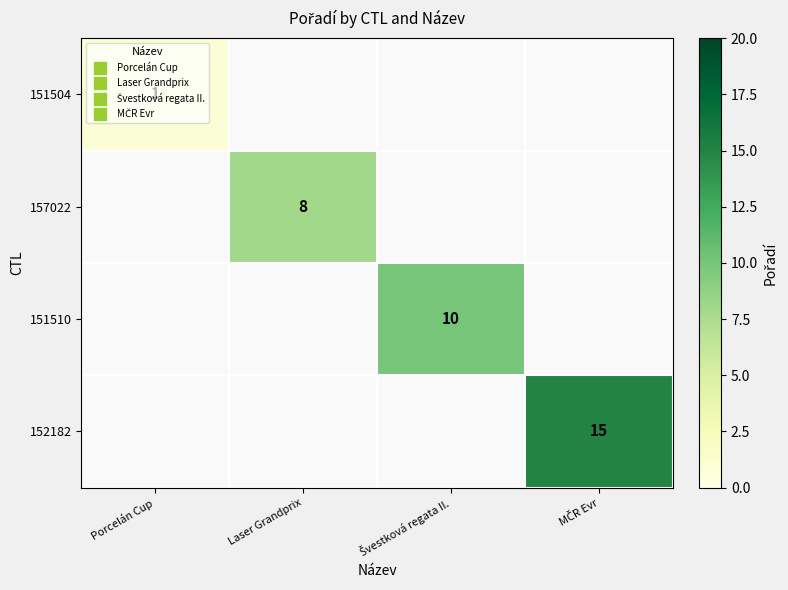

How many data points does each series have?

4